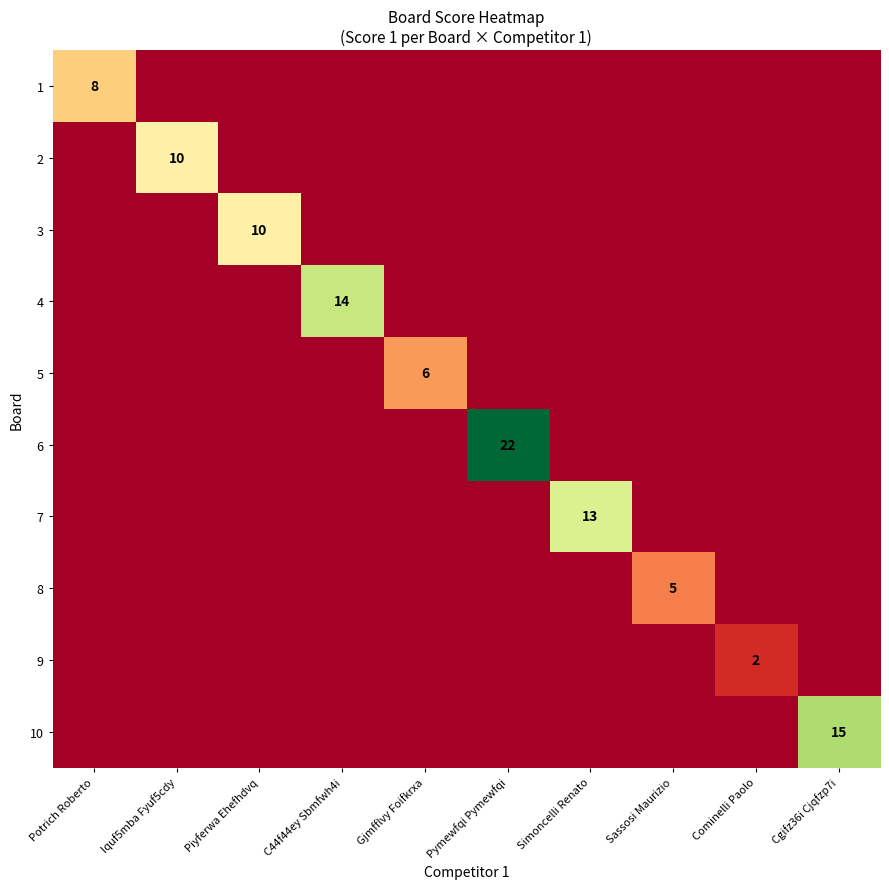

Which series has the widest spread of values?

6